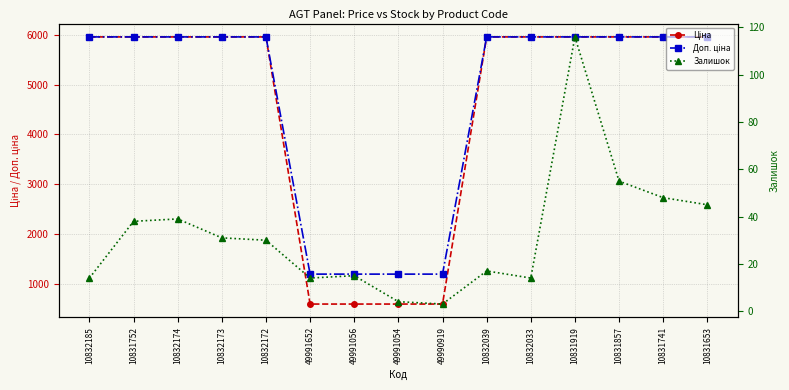

What is the minimum value shown in the chart?

3.0